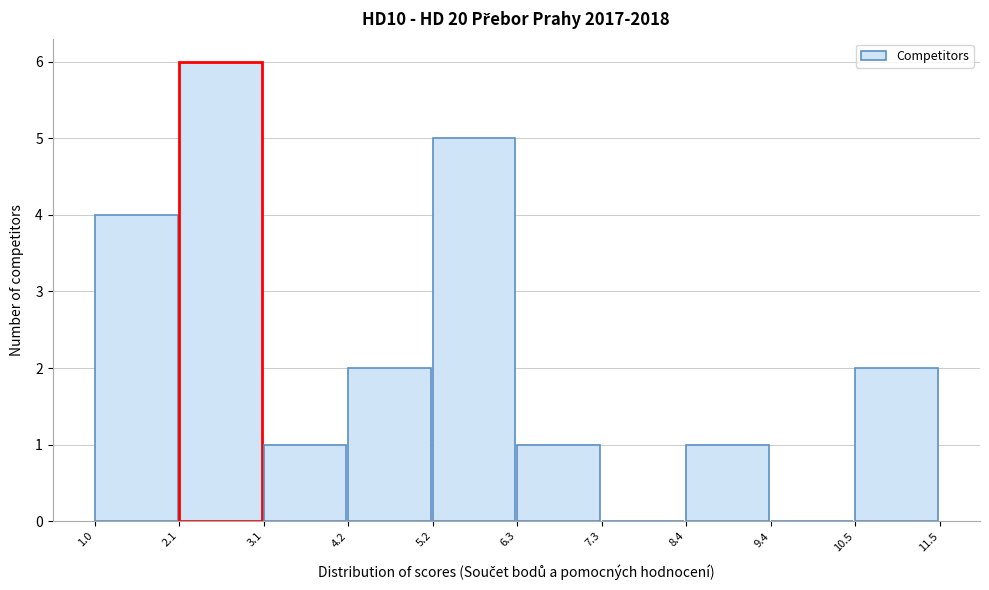

Reading left to right, list every bar in this chart as the range it spans on the x-axis followed by its height. The values are not printed on the chart, so give them approximately, as read against the axis.

1.0 to 2.1: 4
2.1 to 3.1: 6
3.1 to 4.2: 1
4.2 to 5.2: 2
5.2 to 6.3: 5
6.3 to 7.3: 1
7.3 to 8.4: 0
8.4 to 9.4: 1
9.4 to 10.5: 0
10.5 to 11.5: 2